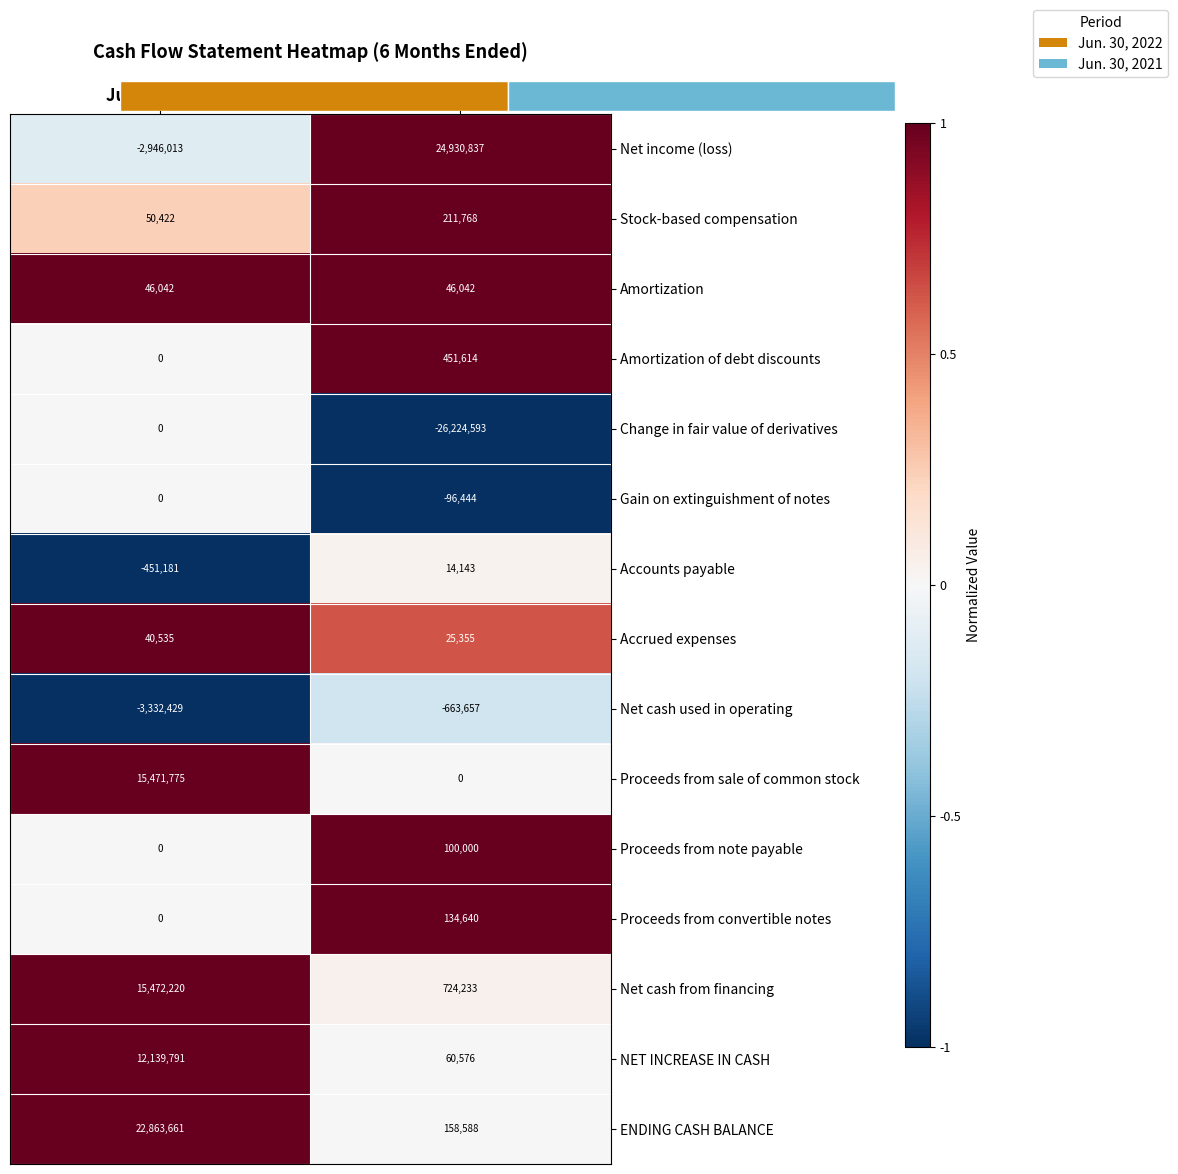

What is the spread (max minus min) of values at Jun. 30, 2021?

2.0